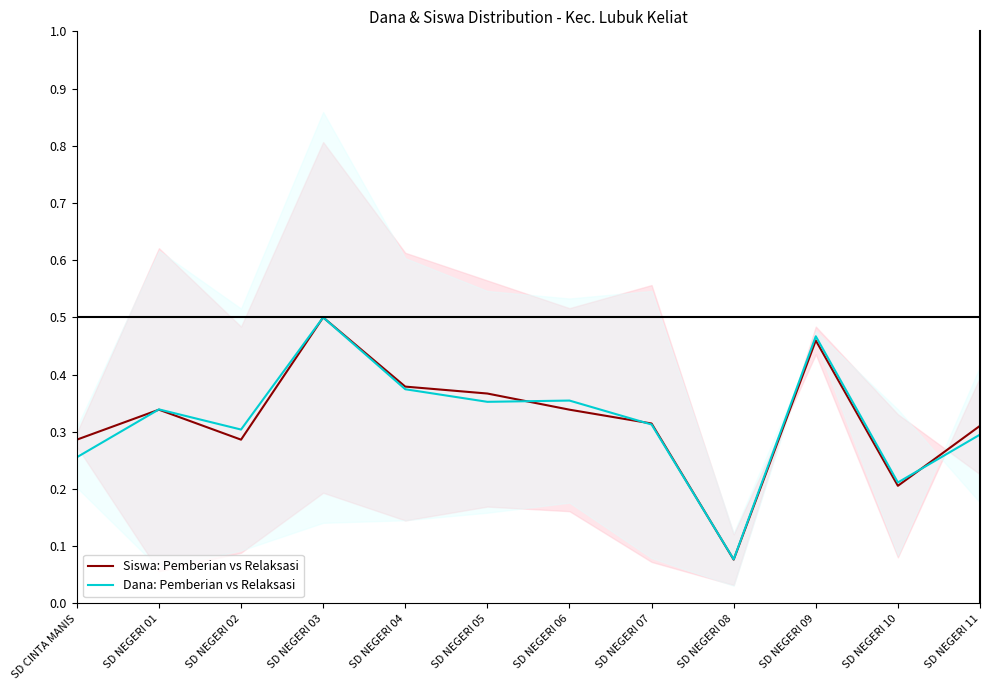

The value of Siswa: Pemberian vs Relaksasi at SD NEGERI 09 is 0.5. True or false?

True